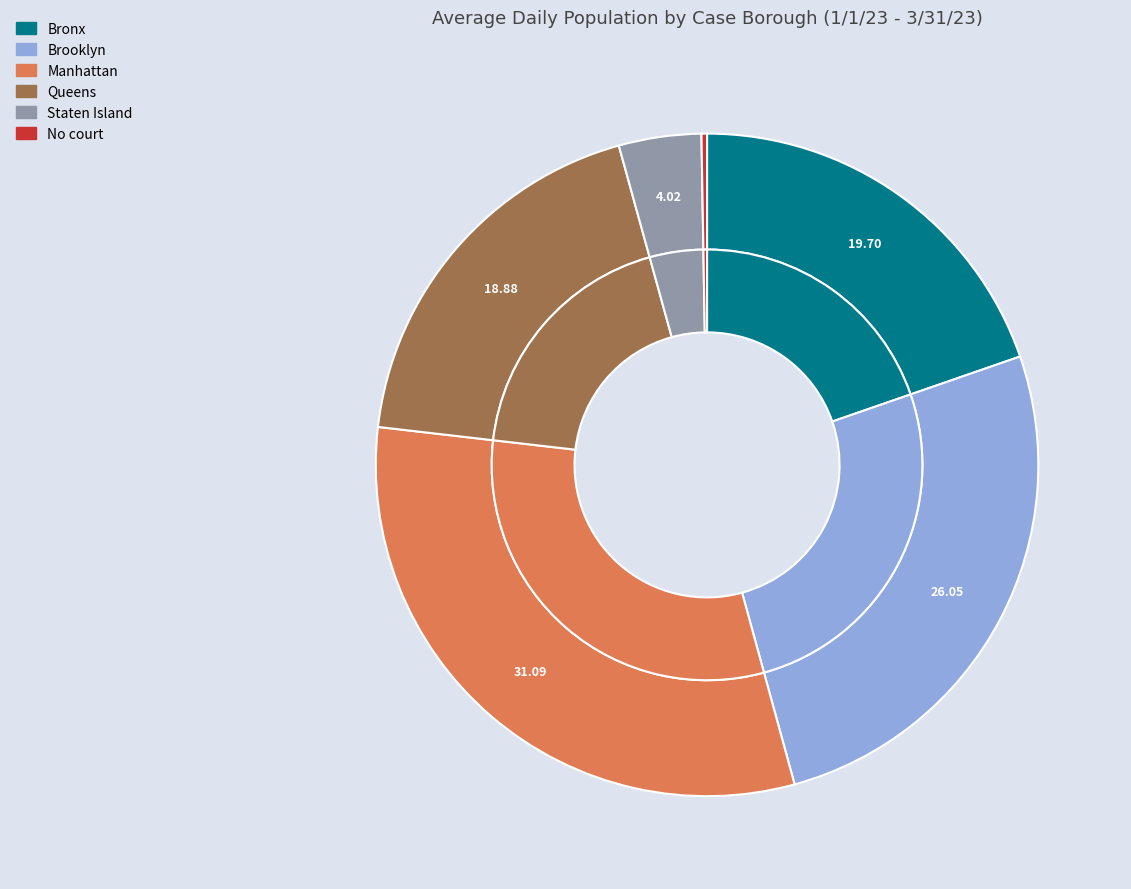

Count the number of slices in the pie.

6